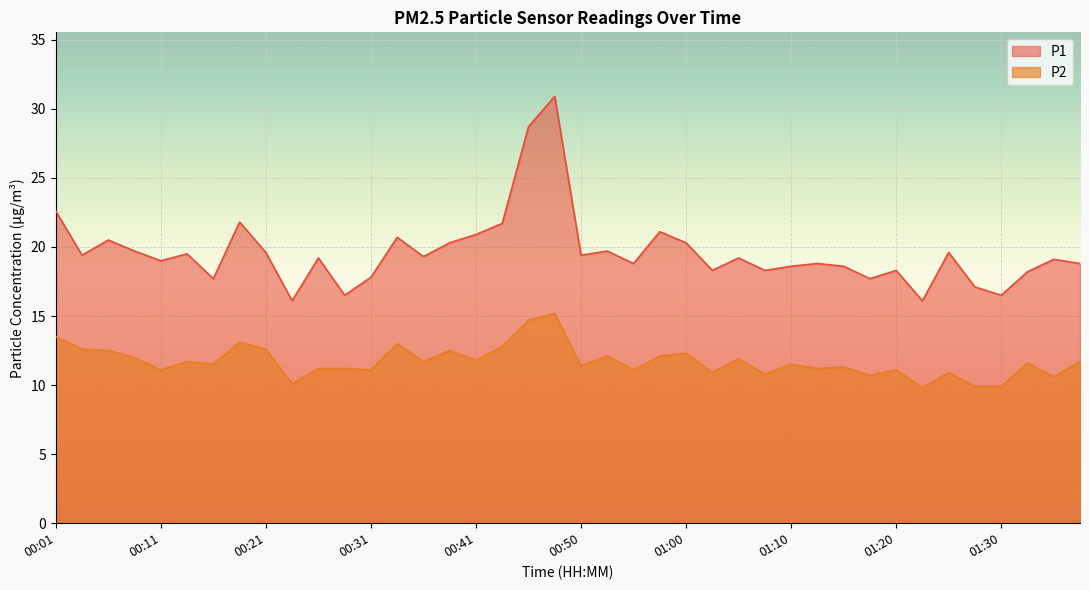

Rank the series at 00:13 from highest to lowest value.

P1, P2